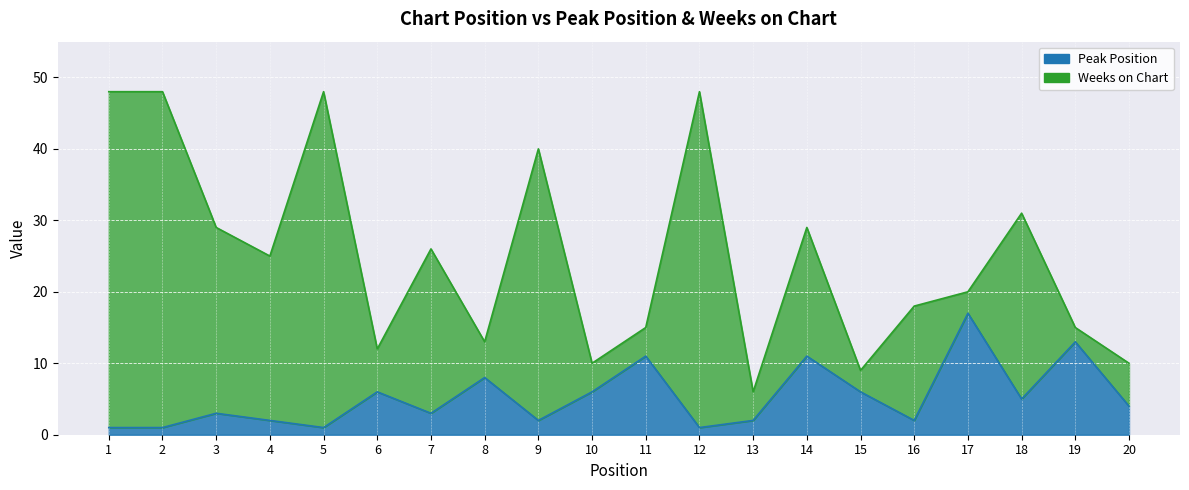

List the labels in order of value, smallest first.

1, 2, 5, 12, 4, 9, 13, 16, 3, 7, 20, 18, 6, 10, 15, 8, 11, 14, 19, 17